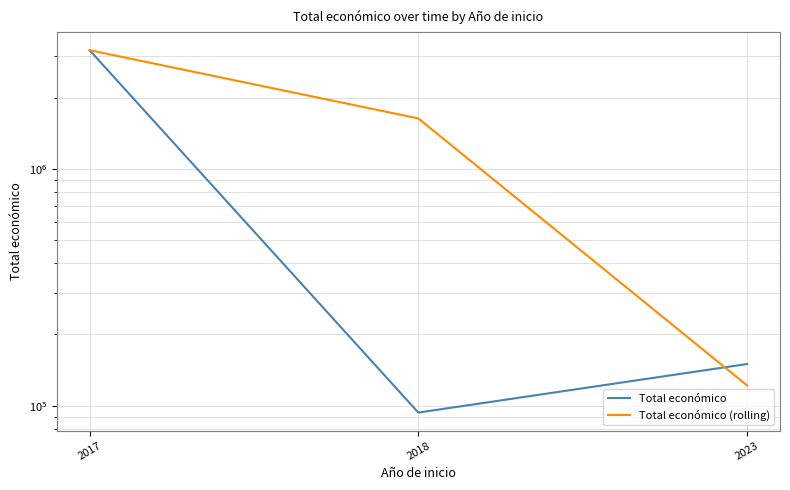

Reading right to left, transcribe all the data shown in this chart.

Total económico: 2023=150000	2018=93530	2017=3180096
Total económico (rolling): 2023=121765	2018=1636813	2017=3180096